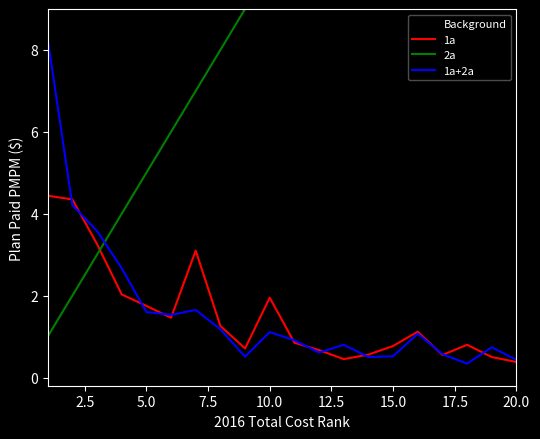

What is the sum of all 2a values?

210.0